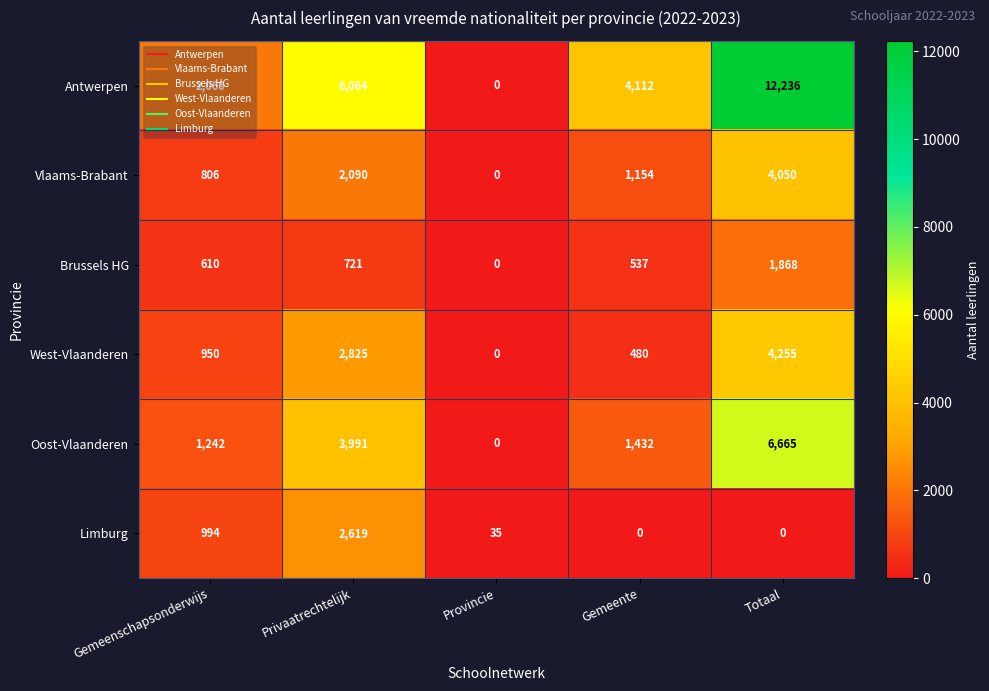

Which series has the largest range (max minus min)?

Antwerpen